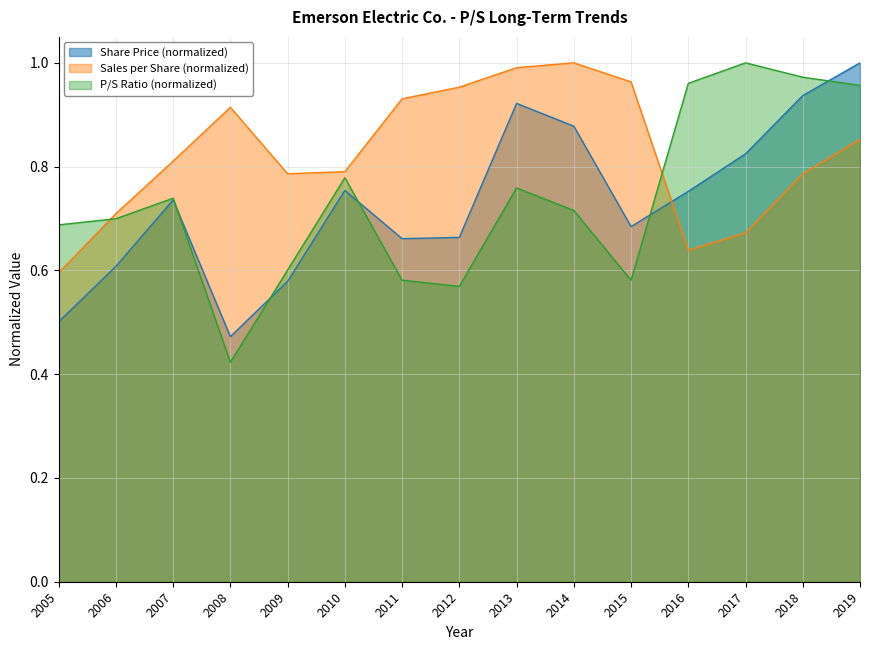

Does the chart display data point markers on the line(s)?

No